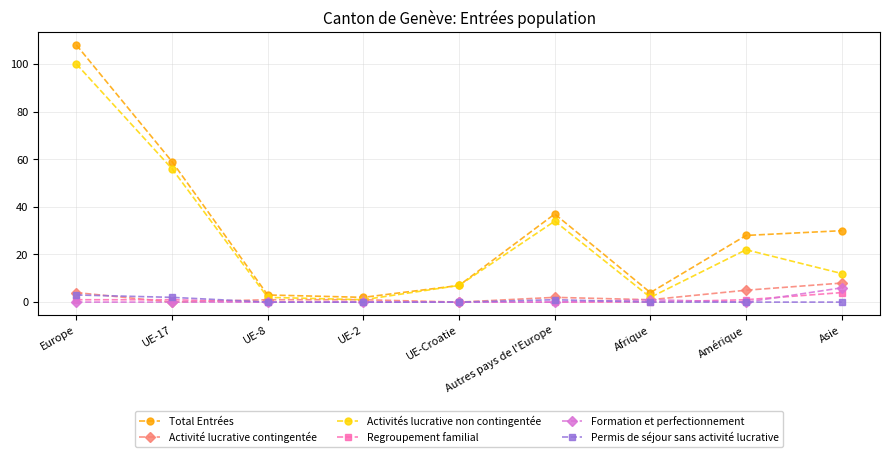

At Europe, list the series in order from largest to smallest.

Total Entrées, Activités lucrative non contingentée, Activité lucrative contingentée, Permis de séjour sans activité lucrative, Regroupement familial, Formation et perfectionnement